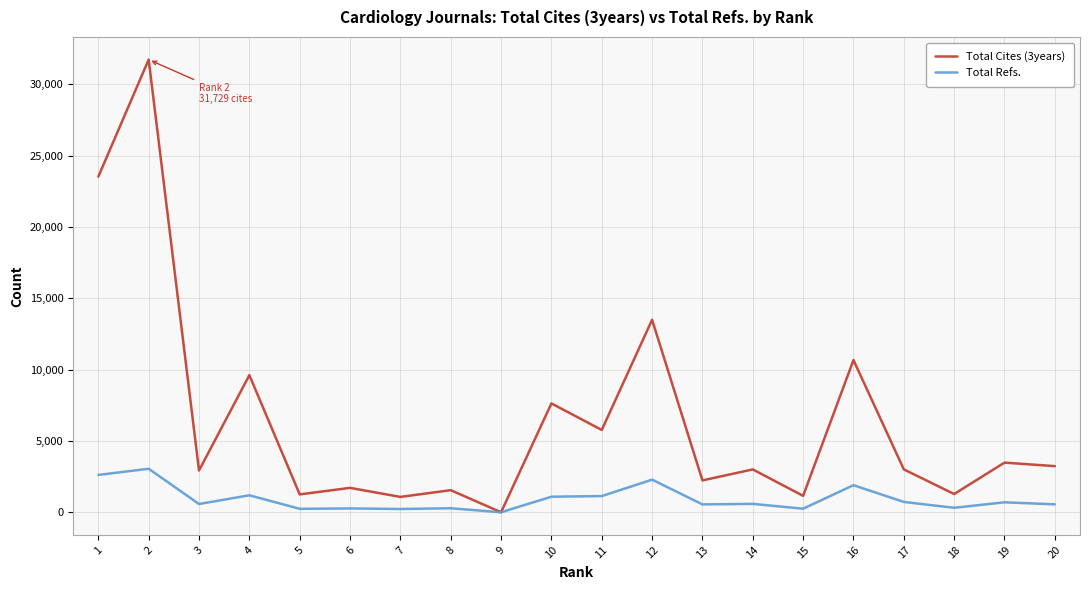

Rank the series by their maximum value, from lowest to highest.

Total Refs., Total Cites (3years)